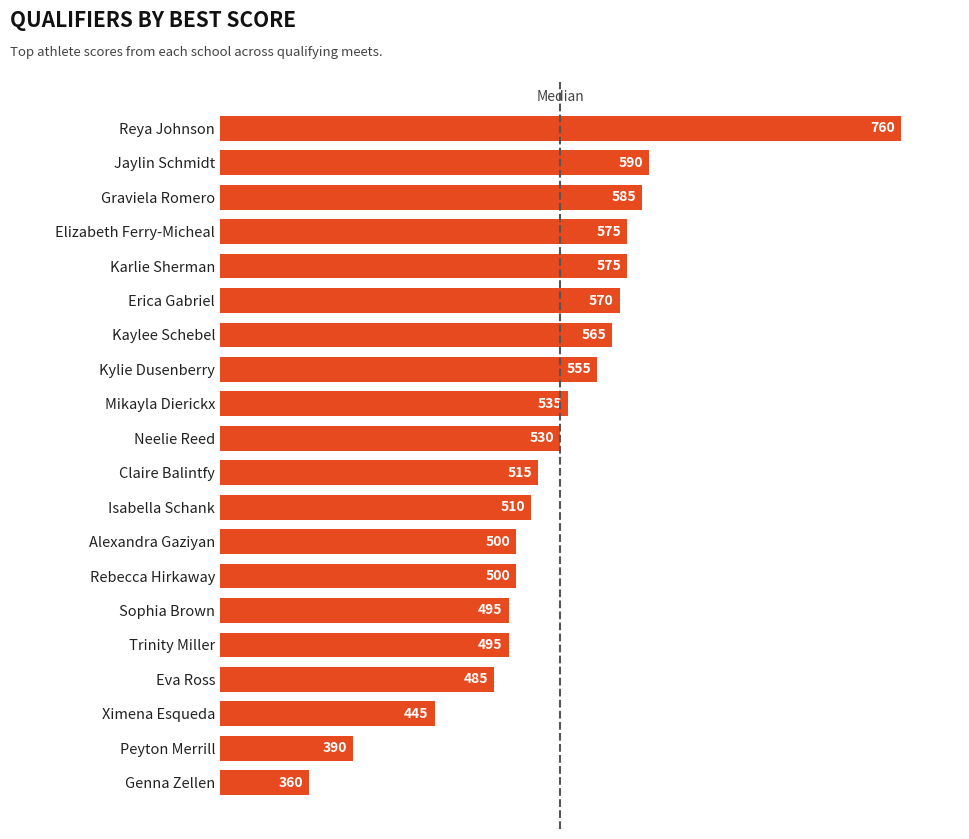

What is the ratio of the value at Reya Johnson to the value at Ximena Esqueda?

1.7